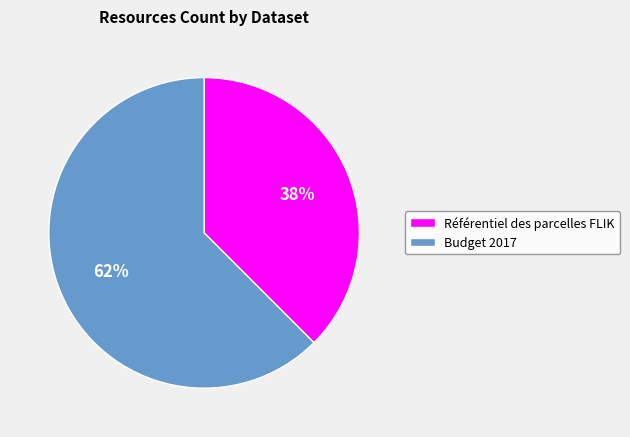

Between Budget 2017 and Référentiel des parcelles FLIK, which is larger?

Budget 2017